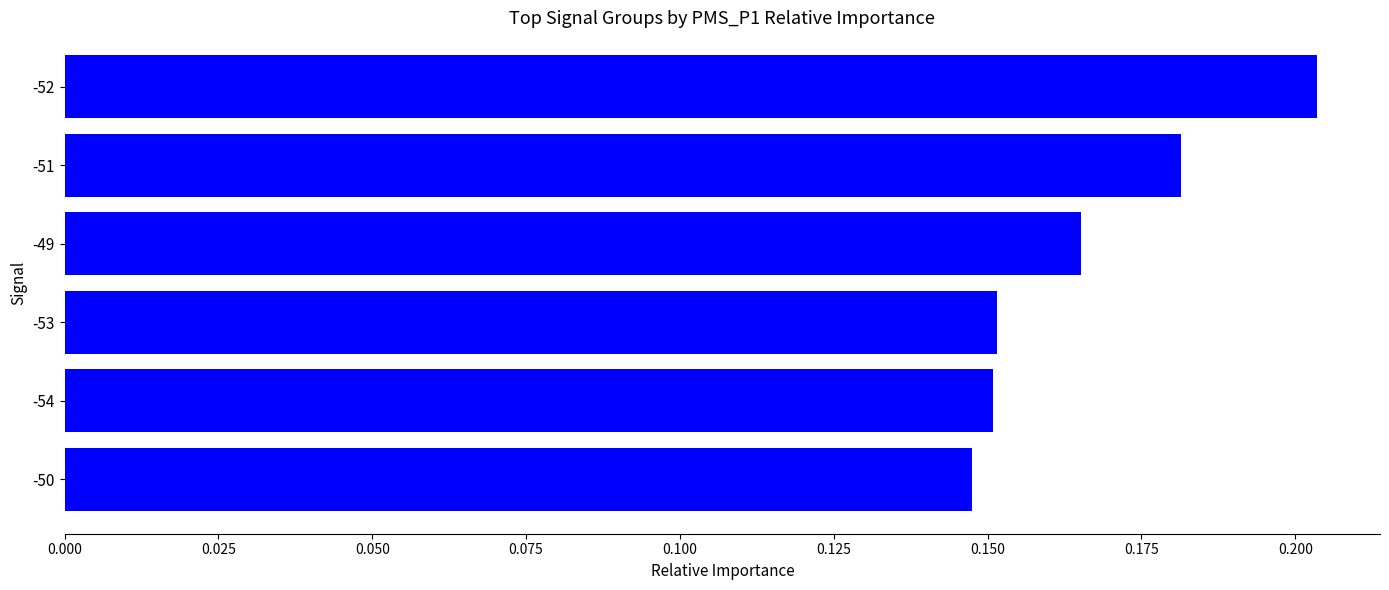

How many values are between 0 and 1?

6